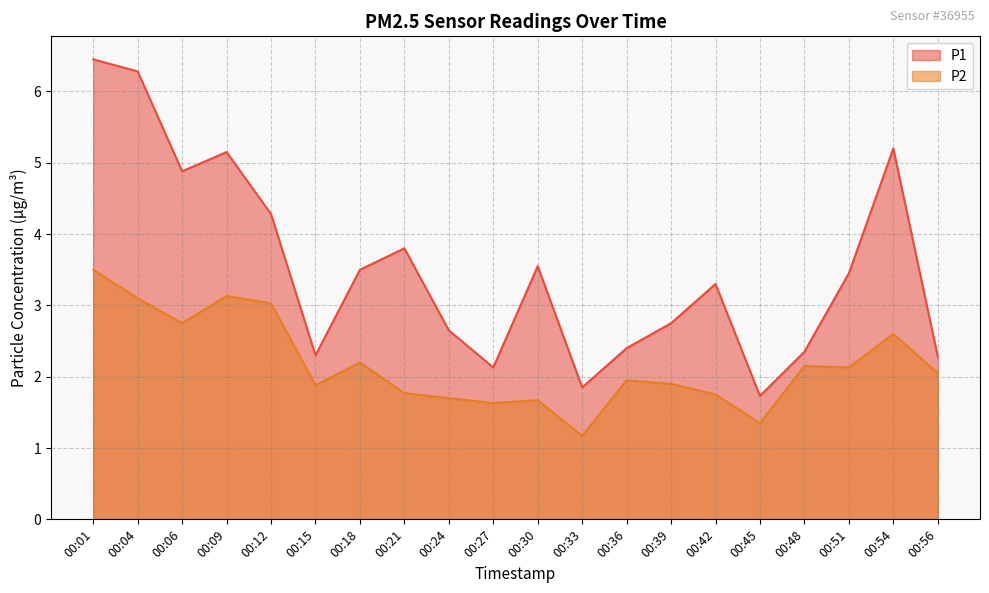

What is the difference between the second highest and second lowest values in the P1 series?

4.4